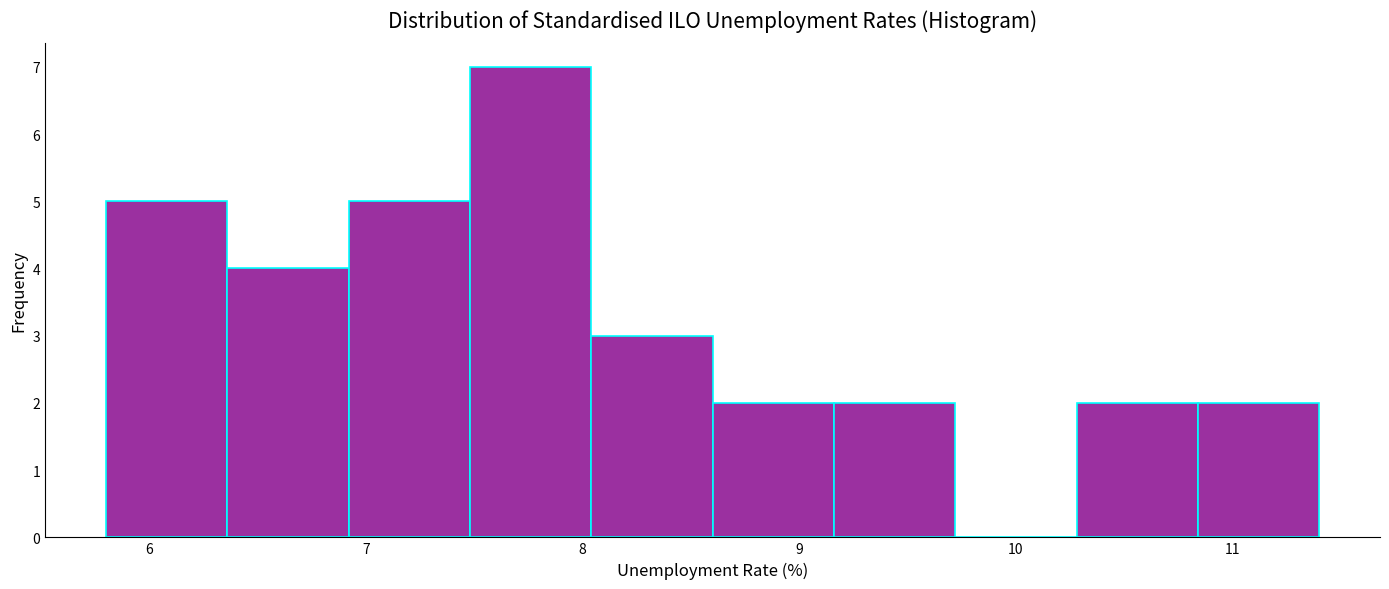

Reading left to right, transcribe this chart: for each bar, give the range it covers on the x-axis and its height. Neither the bar edges nor the heights are printed on the chart, so give them approximately, as read against the axes.

5.80 to 6.36: 5
6.36 to 6.92: 4
6.92 to 7.48: 5
7.48 to 8.04: 7
8.04 to 8.60: 3
8.60 to 9.16: 2
9.16 to 9.72: 2
9.72 to 10.28: 0
10.28 to 10.84: 2
10.84 to 11.40: 2